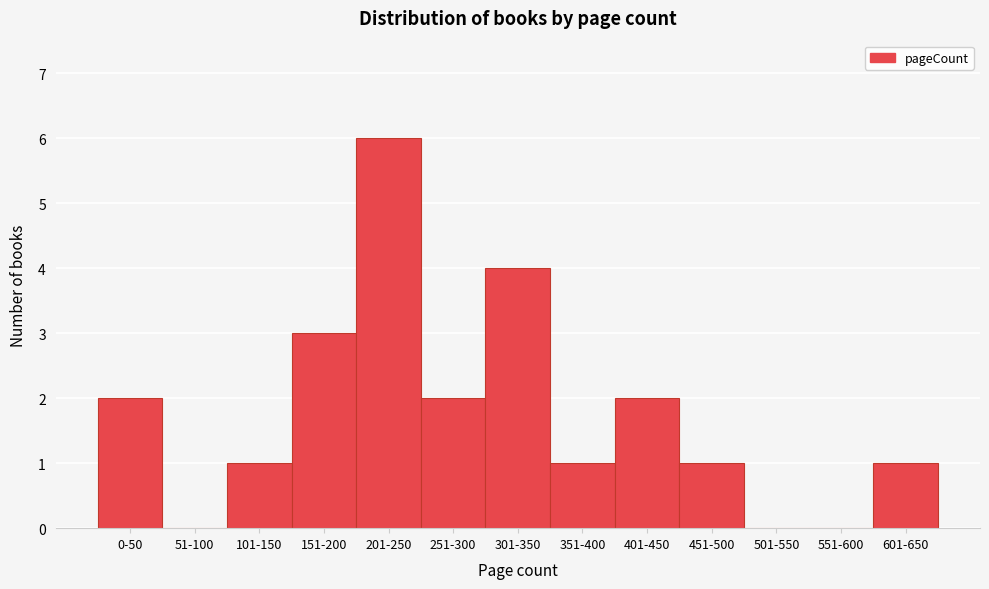

Reading right to left, what are all the values shown in this chart?

601-650=1	551-600=0	501-550=0	451-500=1	401-450=2	351-400=1	301-350=4	251-300=2	201-250=6	151-200=3	101-150=1	51-100=0	0-50=2